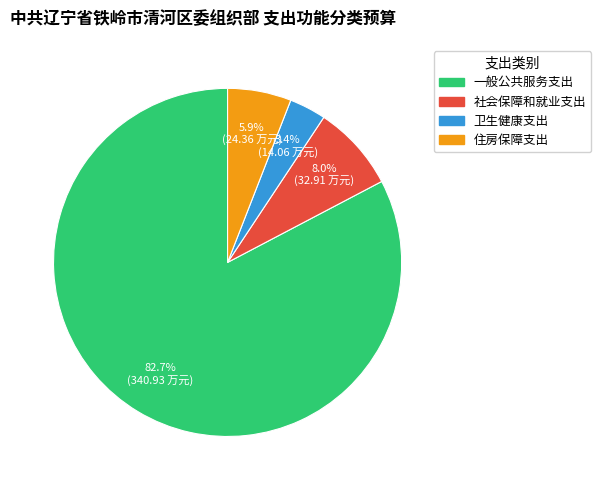

What percentage is the 社会保障和就业支出 slice, to the nearest percent?

8%